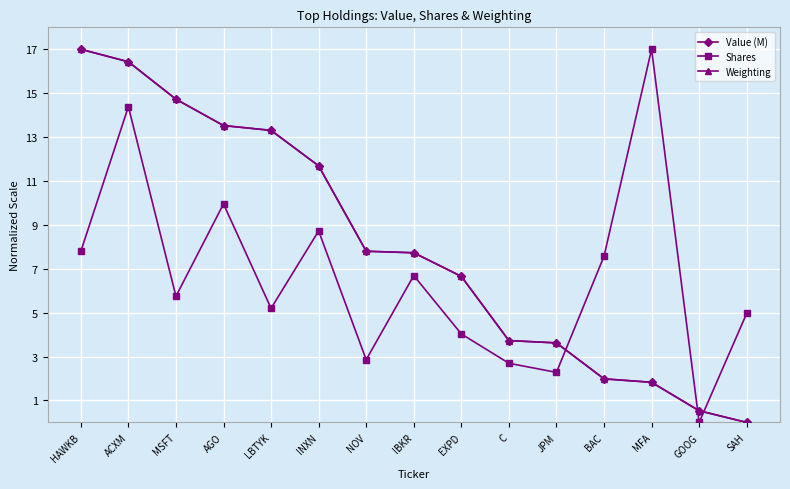

What is the label of the 10th point from the right?

INXN